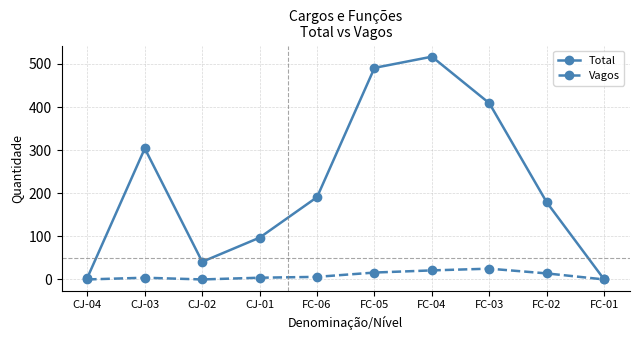

What is the total value across all series at CJ-02?

41